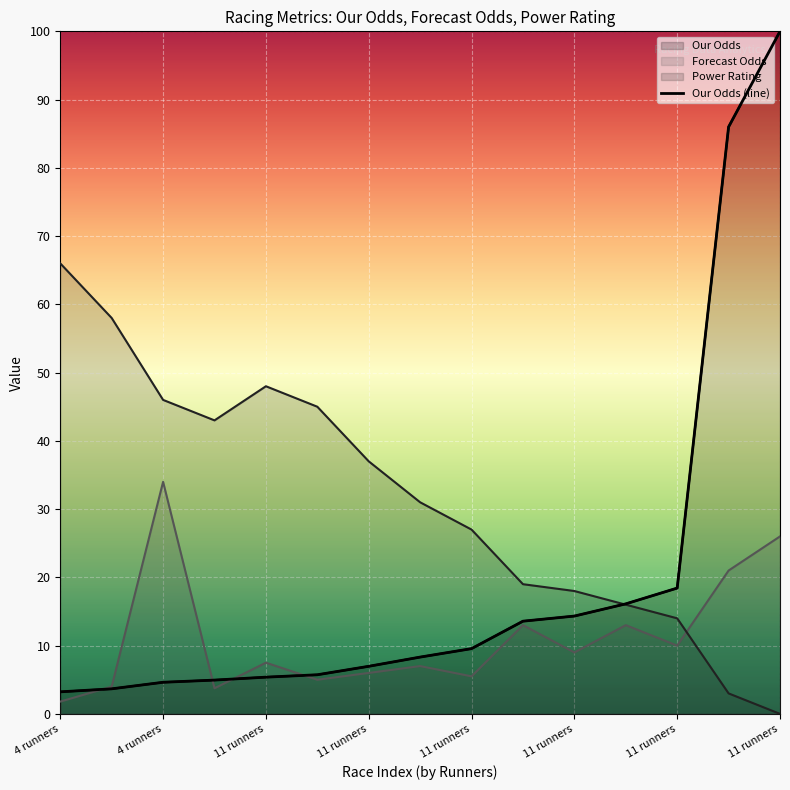

At which label does Forecast Odds first exceed 7?

4 runners